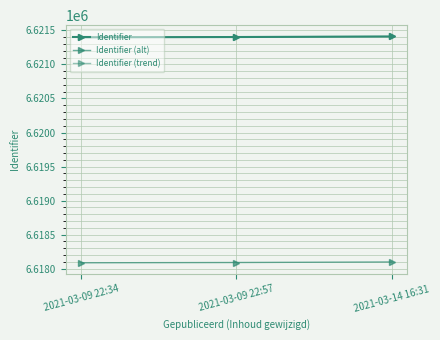

Does the chart have visible grid lines?

Yes